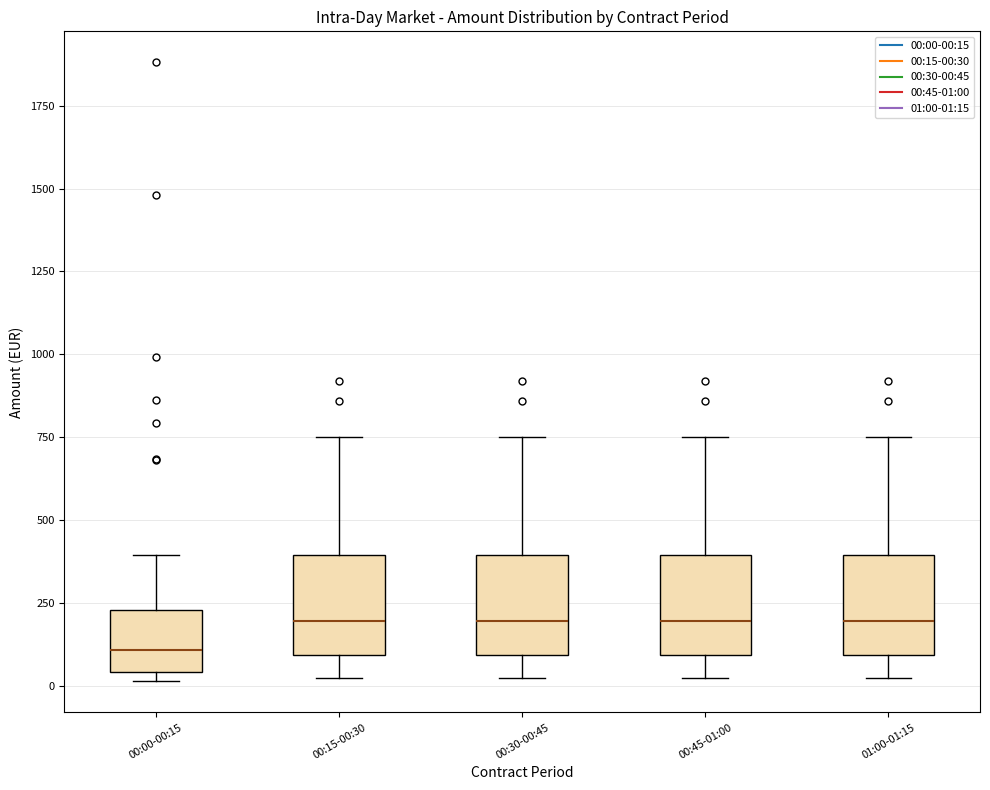

Reading left to right, read every box against the y-axis: the position of its median line, the range the box covers, and the ends of its whiskers. The values are not printed on the chart, so give them approximately, as read against the axis.

00:00-00:15: median 100, box 50 to 250, whiskers 0 to 400
00:15-00:30: median 200, box 100 to 400, whiskers 50 to 750
00:30-00:45: median 200, box 100 to 400, whiskers 50 to 750
00:45-01:00: median 200, box 100 to 400, whiskers 50 to 750
01:00-01:15: median 200, box 100 to 400, whiskers 50 to 750